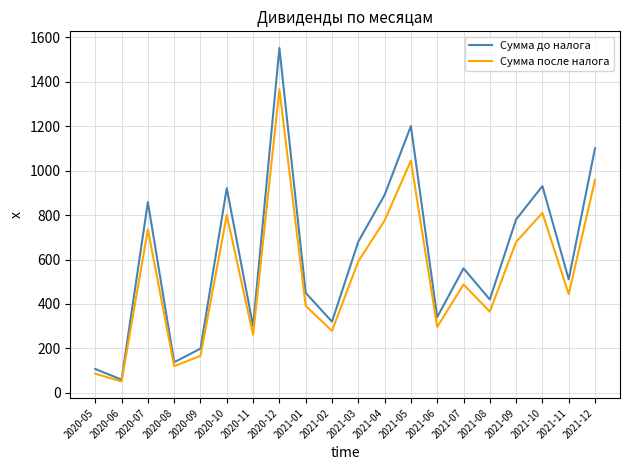

At which category is the sum across all series the highest?

2020-12